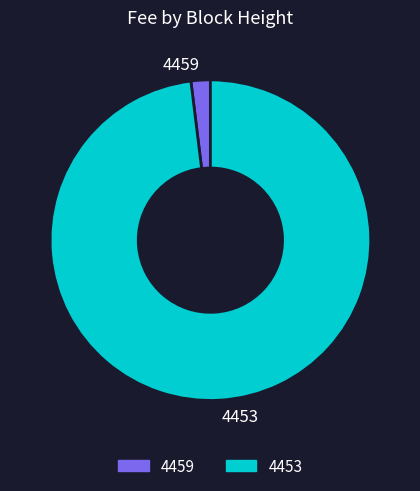

The 4459 slice represents 11% of the pie. True or false?

False